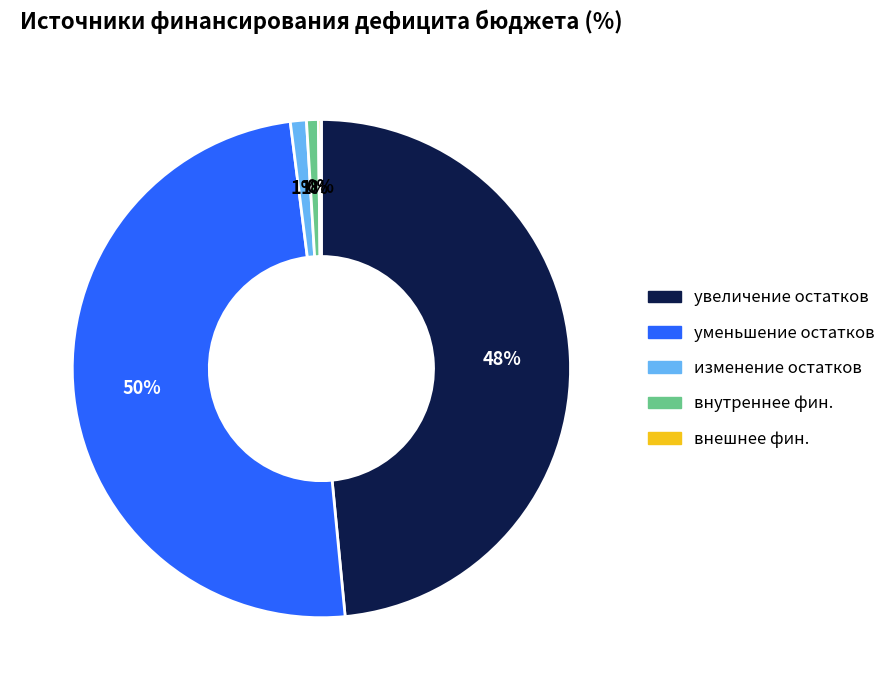

The внутреннее фин. slice represents 11% of the pie. True or false?

False